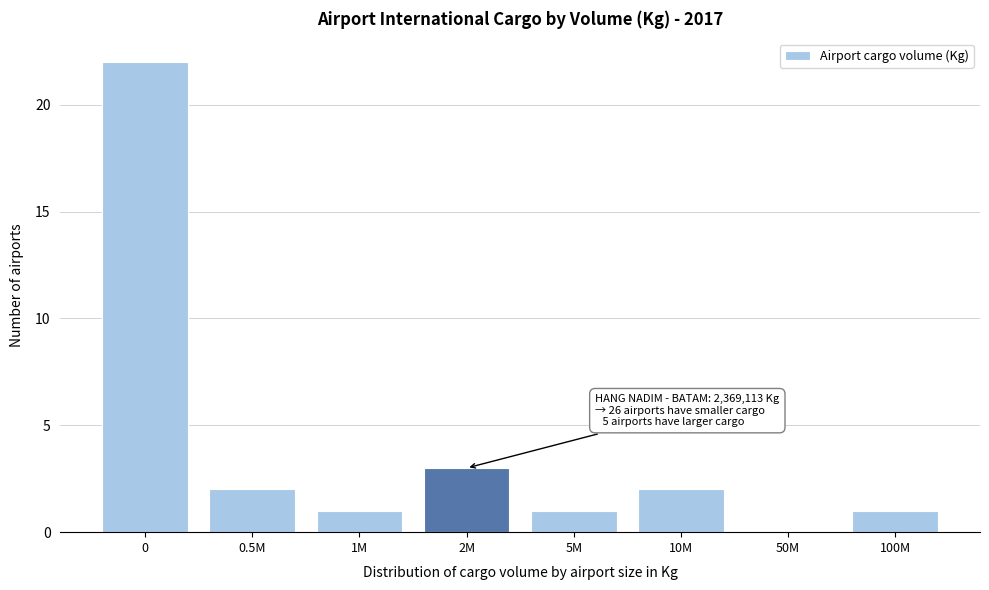

Reading left to right, what are all the values shown in this chart?

0=22	0.5M=2	1M=1	2M=3	5M=1	10M=2	50M=0	100M=1